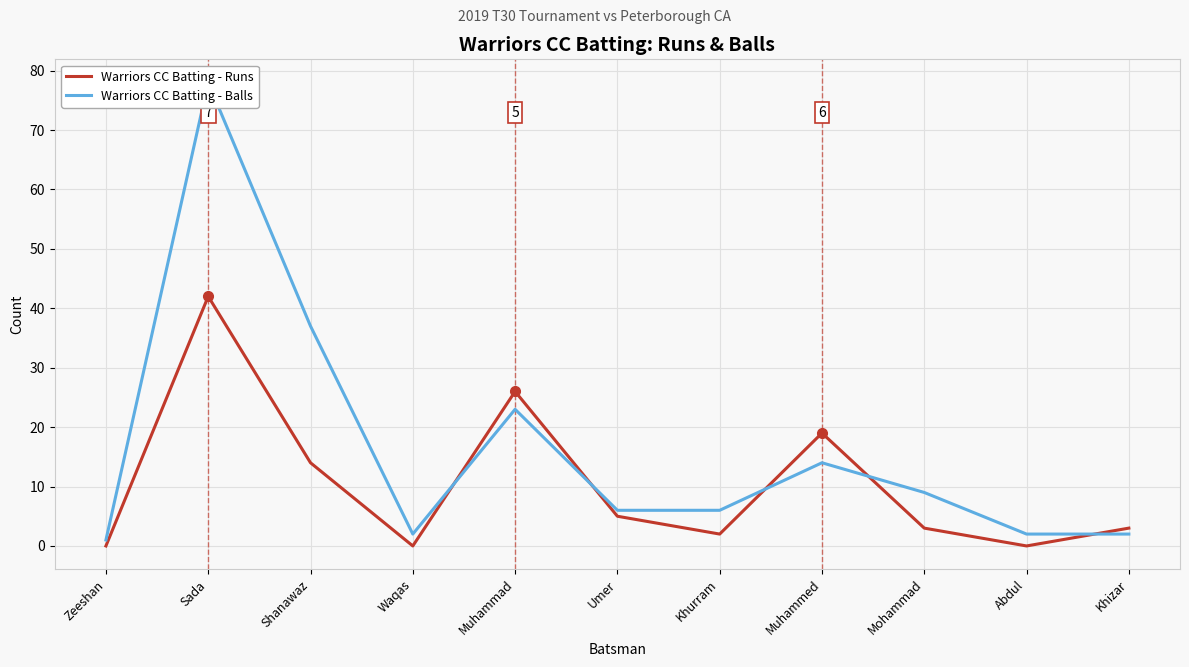

How many interior local peaks does the Warriors CC Batting - Balls series have?

3